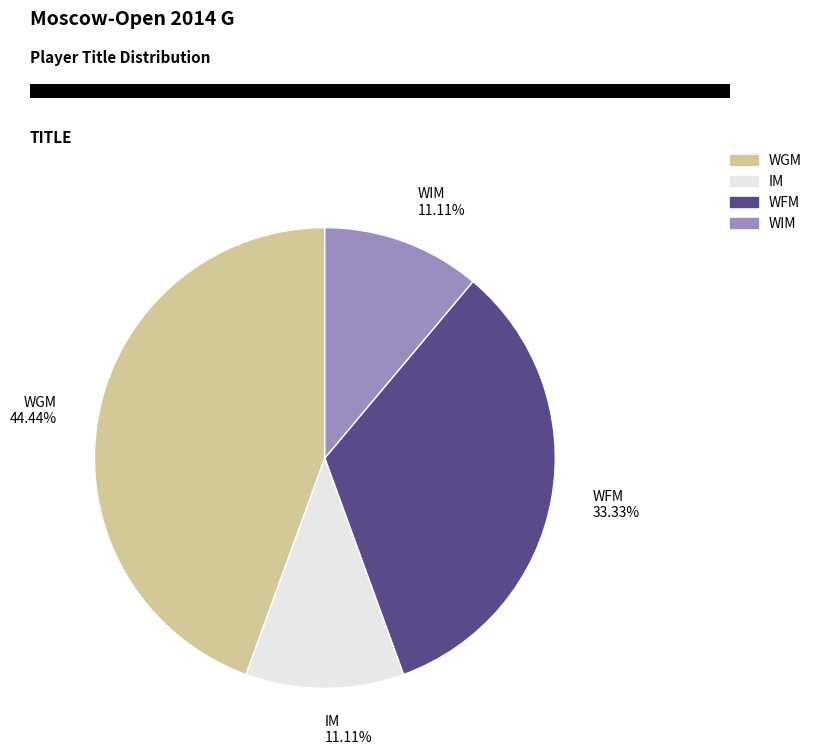

Is there any slice that represents more than half of the pie?

No